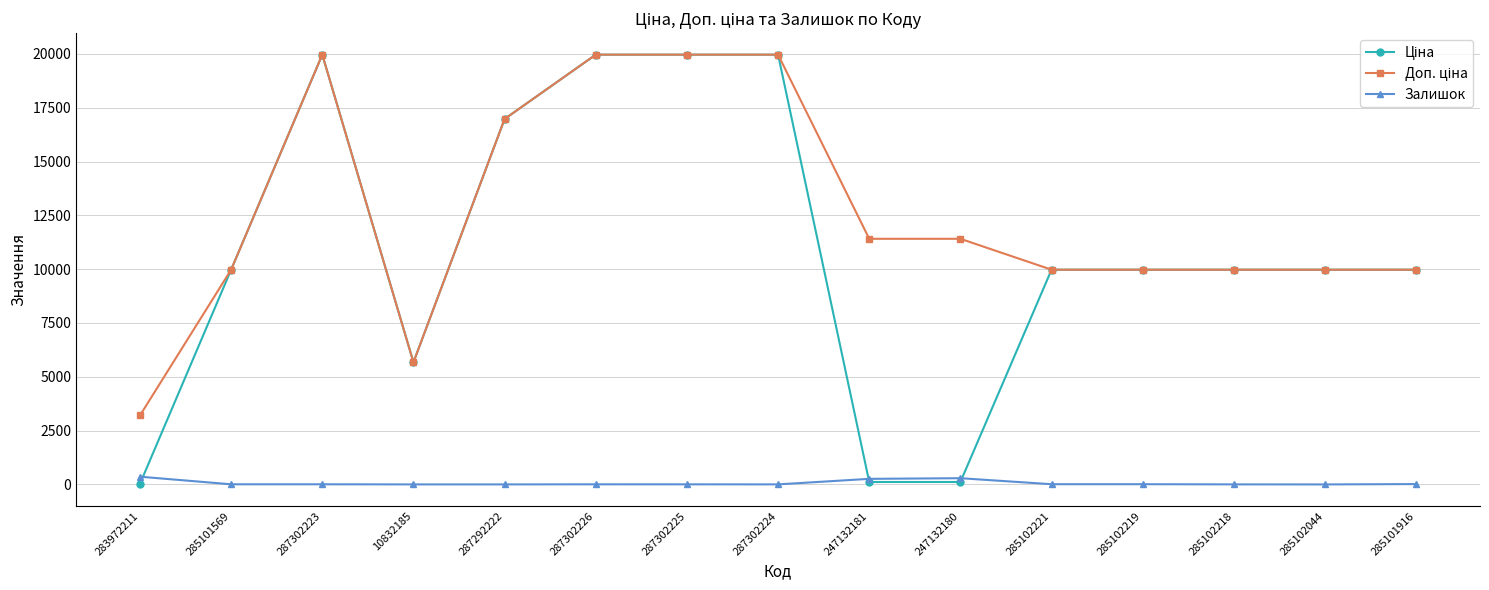

What is the greatest value displayed?

19964.2